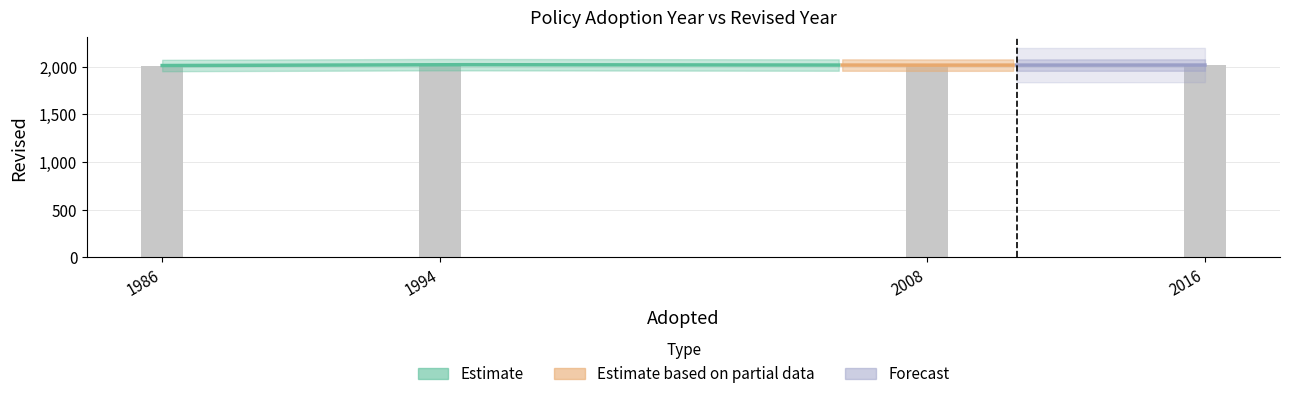

At which category does the chart reach its minimum across all series?

1986